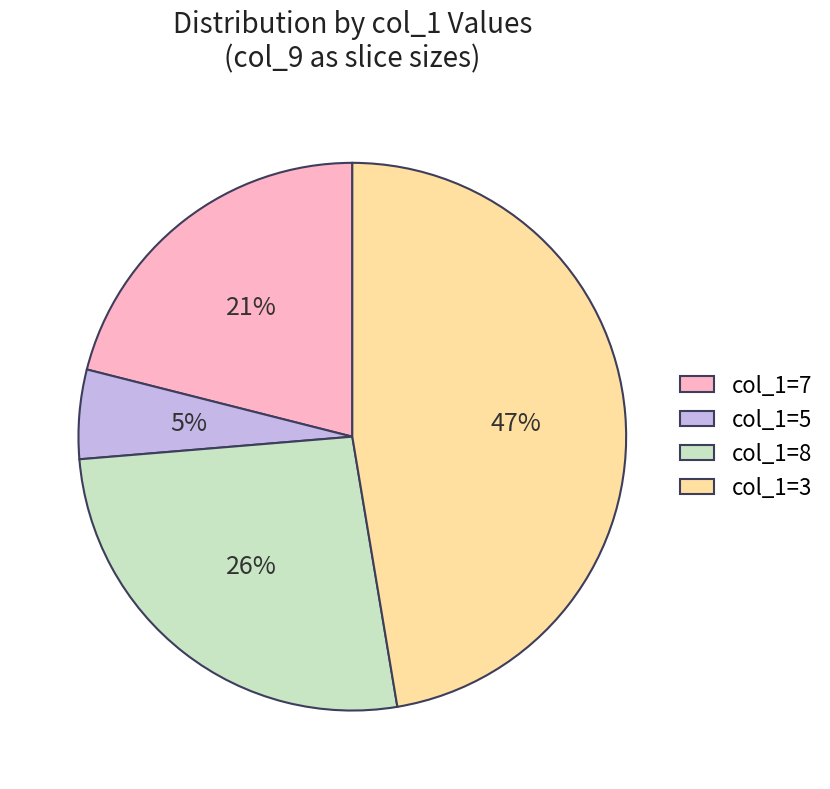

To the nearest percent, what is the difference between the largest and smallest slice percentages?

42%